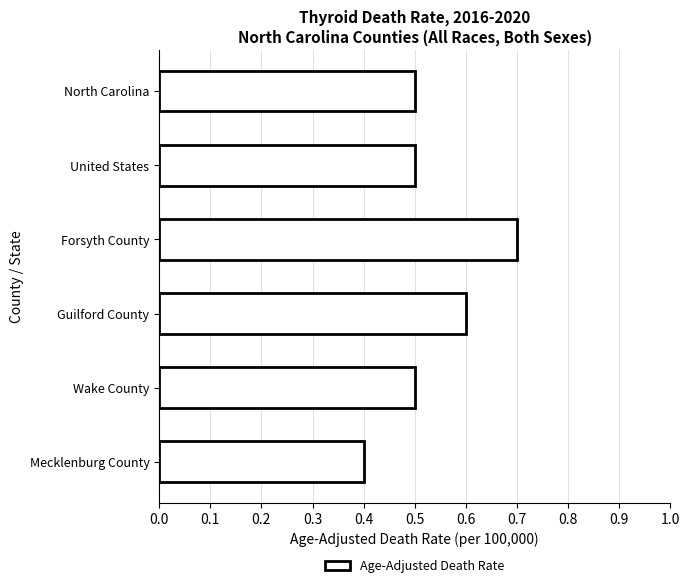

What is the difference between the maximum and second lowest values?

0.2